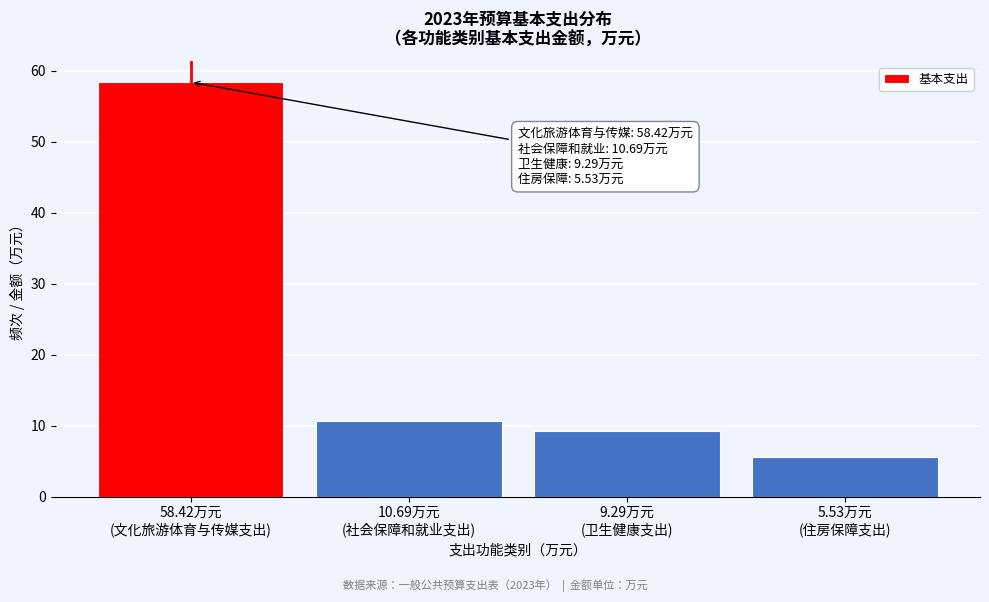

Reading left to right, extract all data points from this chart.

58.4	10.7	9.3	5.5